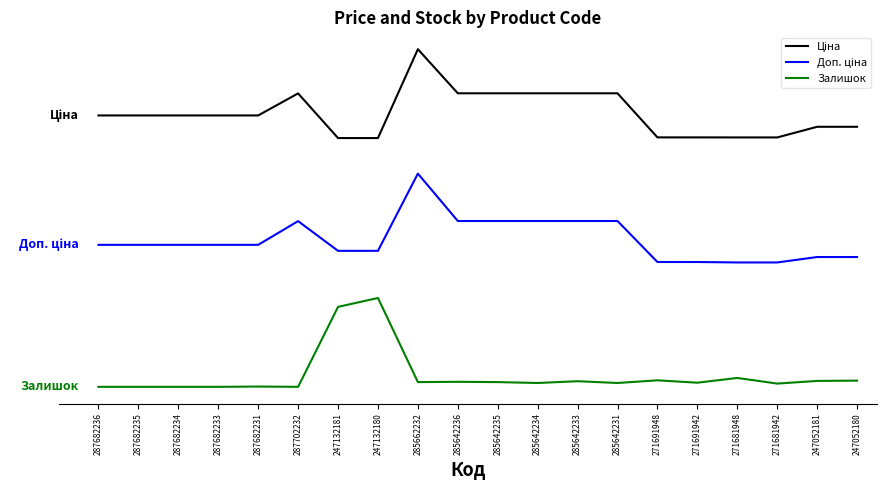

What is the difference between the maximum and second lowest values in the Доп. ціна series?

1.0